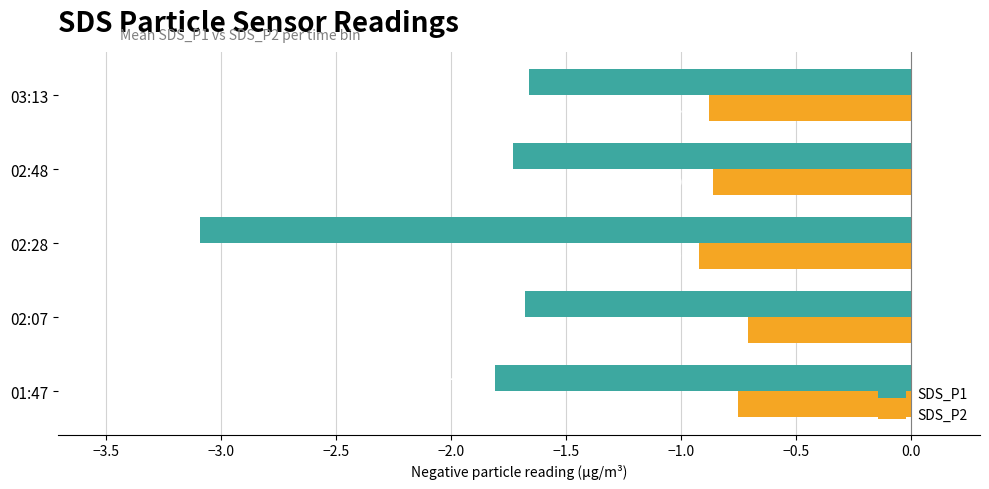

At how many categories does at least one series exceed -1?

5